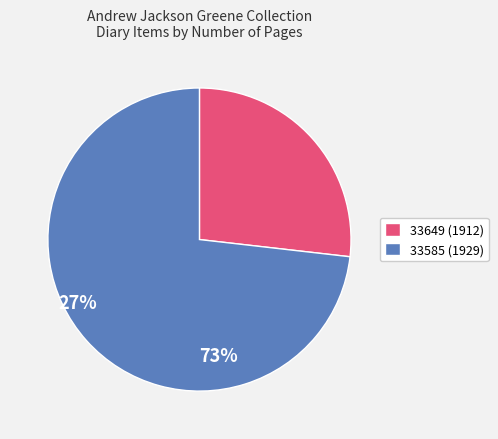

How many segments does this pie chart have?

2